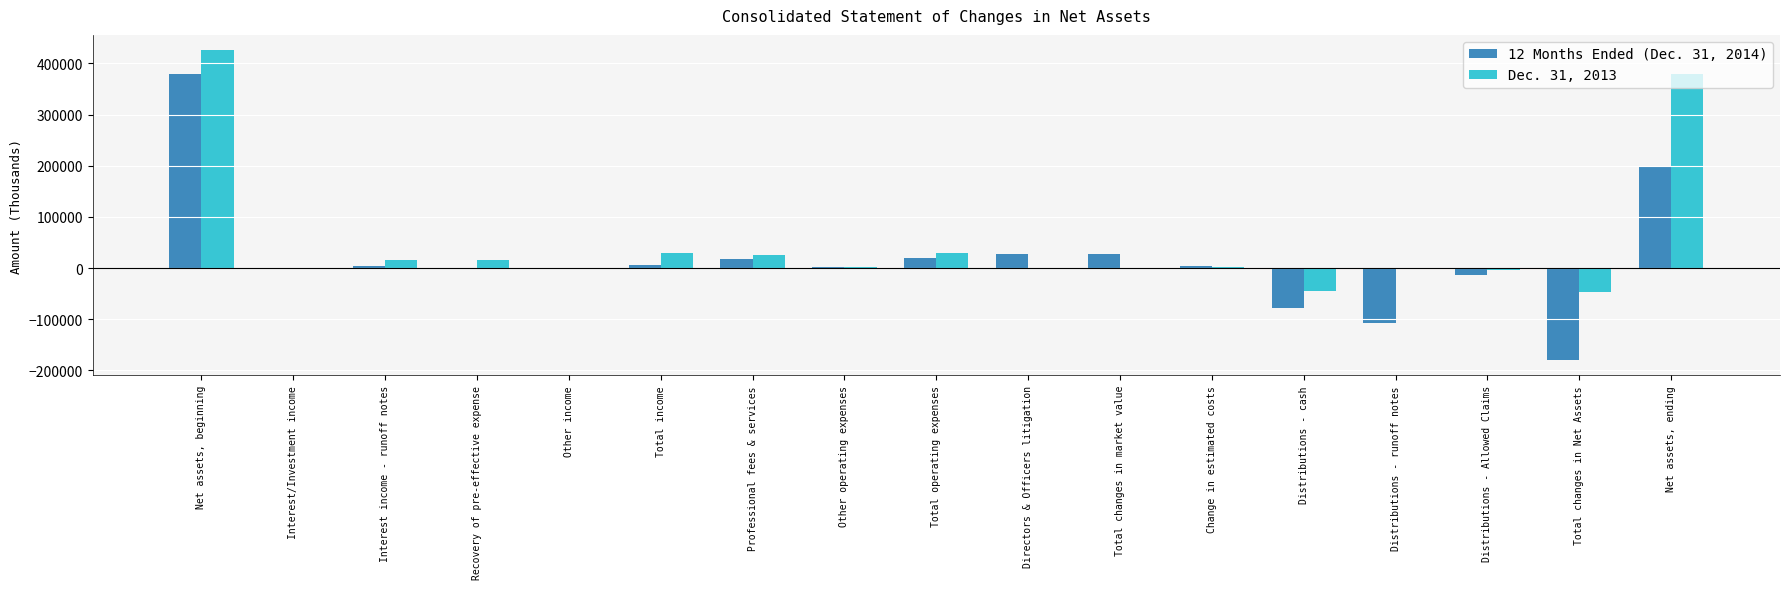

Read the Dec. 31, 2013 value at Interest/Investment income.

140